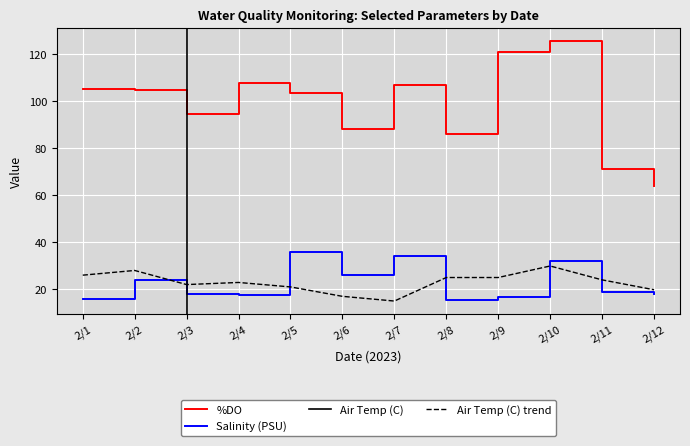

What is the approximate value of Air Temp (C) at 2/8?

25.0